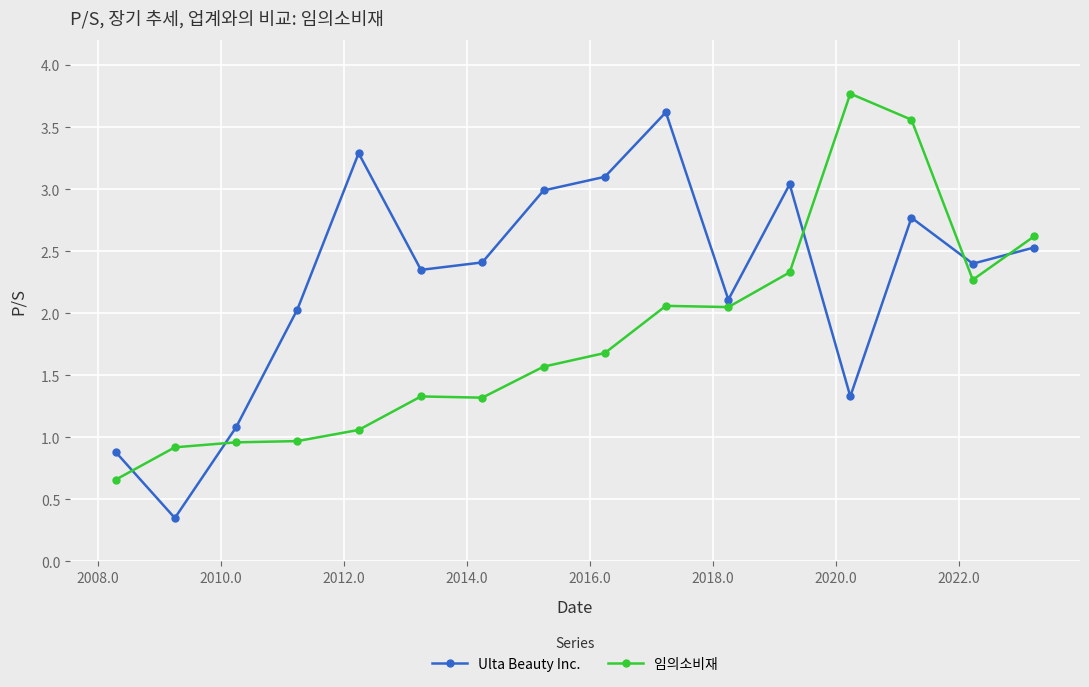

In Ulta Beauty Inc., how many points are higher than both neighbors (excluding endpoints)?

4